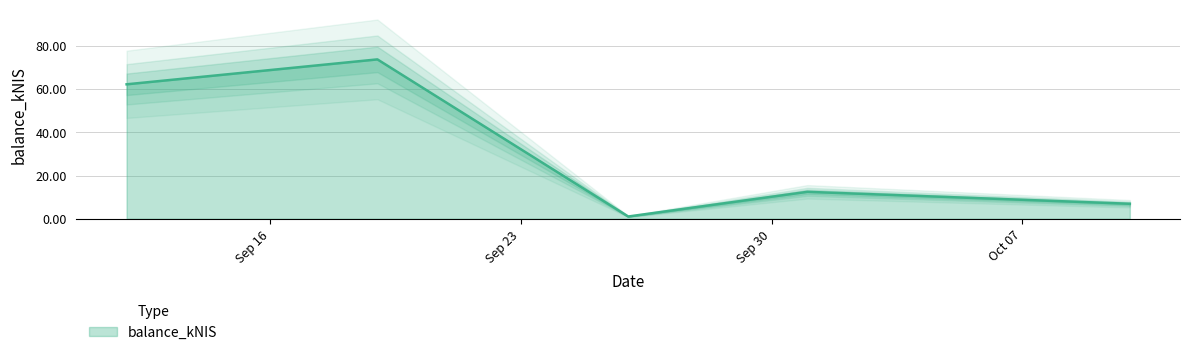

What is the maximum value for balance_kNIS?

73.7